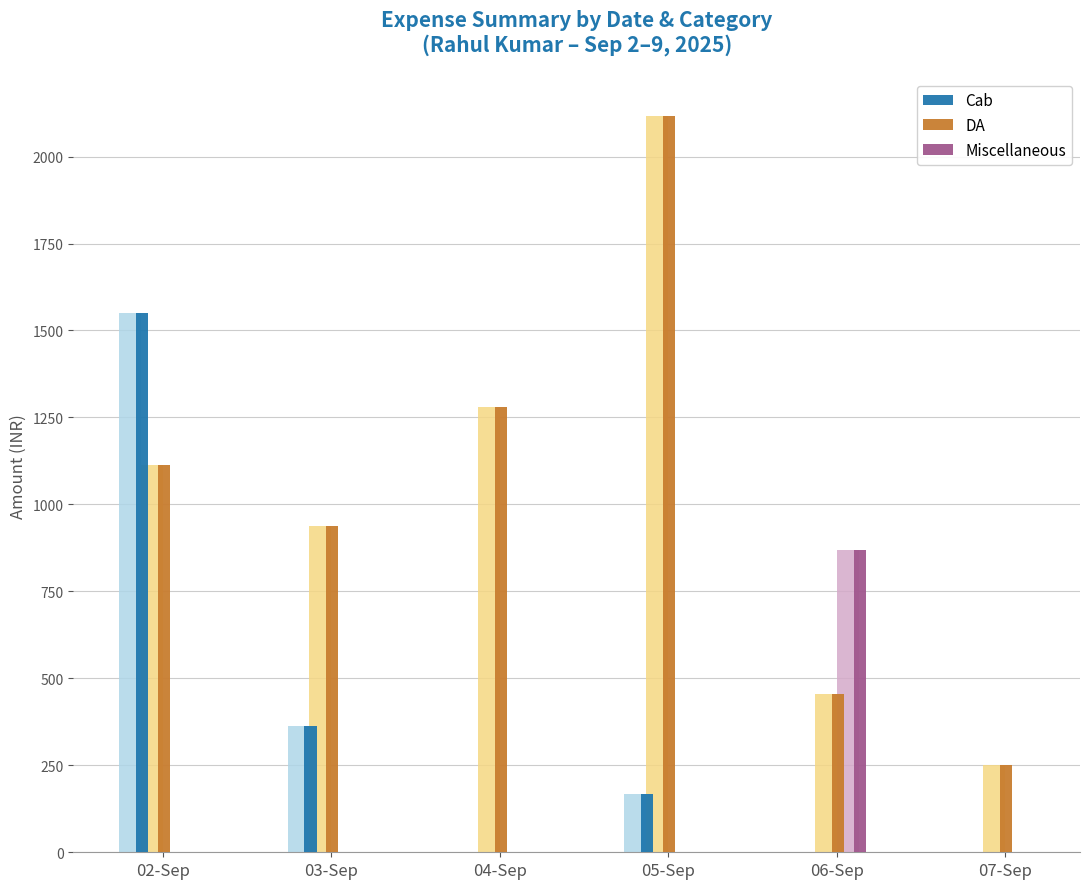

What is the total value across all series at 02-Sep?

5326.3